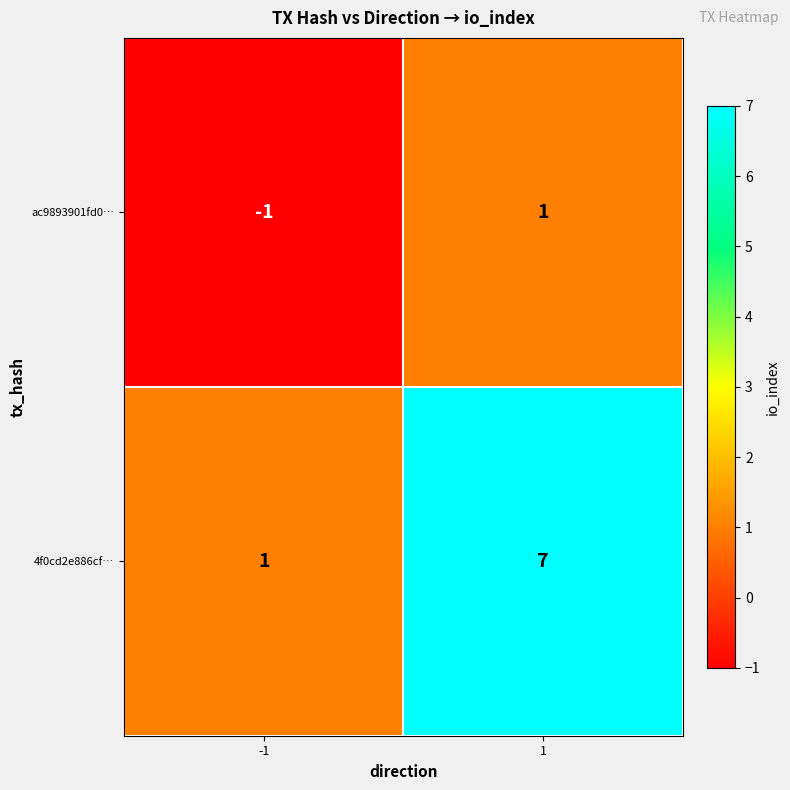

Is the value of ac9893901fd0… at 1 greater than the value of 4f0cd2e886cf… at 1?

No